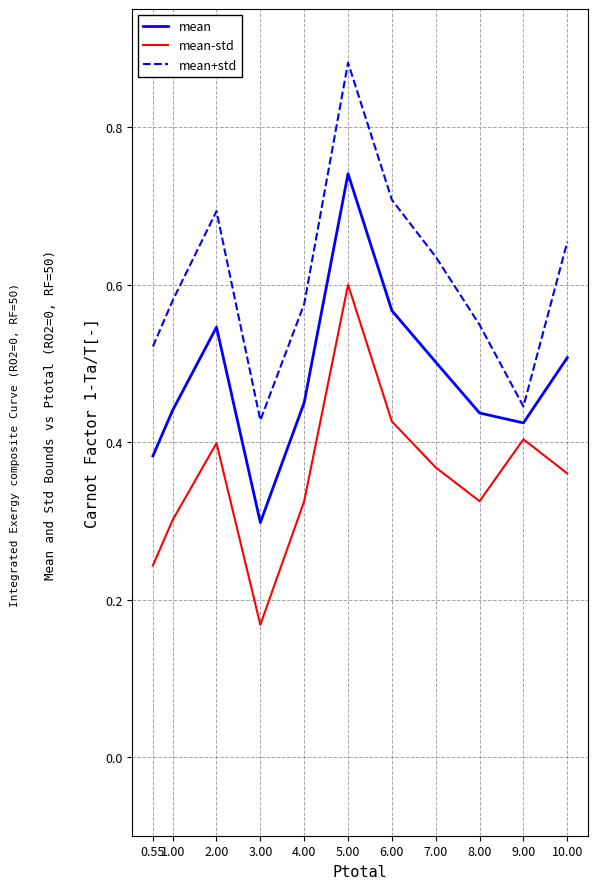

At which category does mean+std reach its first local peak?

2.00